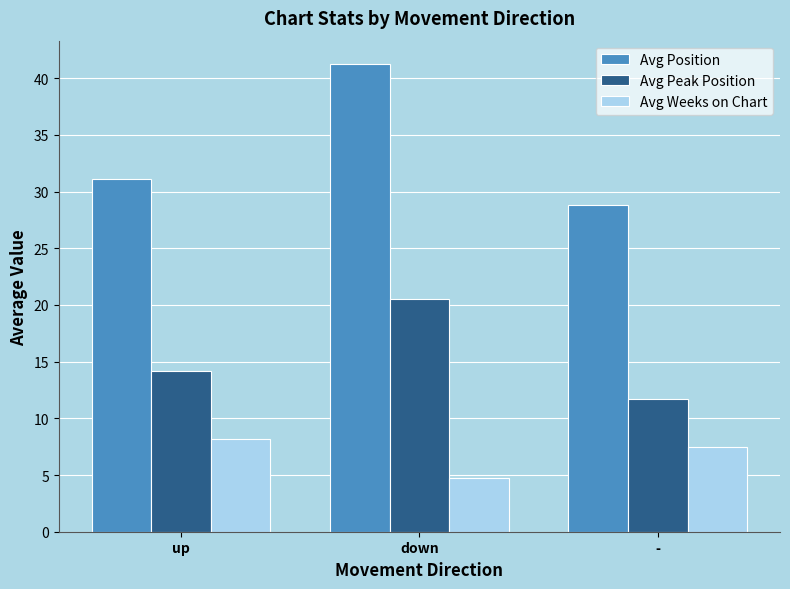

How many bars are there in total?

9